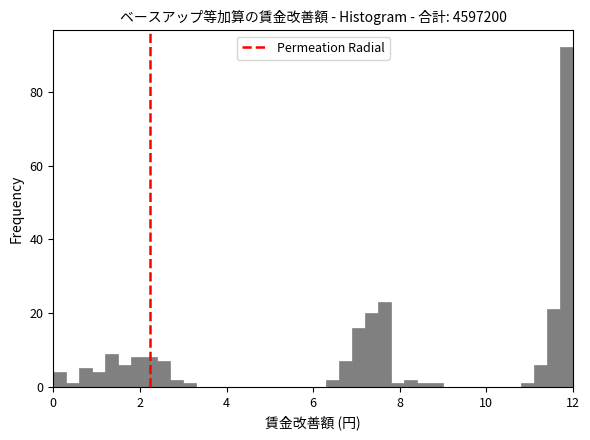

Around what value on the x-axis is the tallest bar? Give the approximate position of its centre, as read against the axis.

11.8